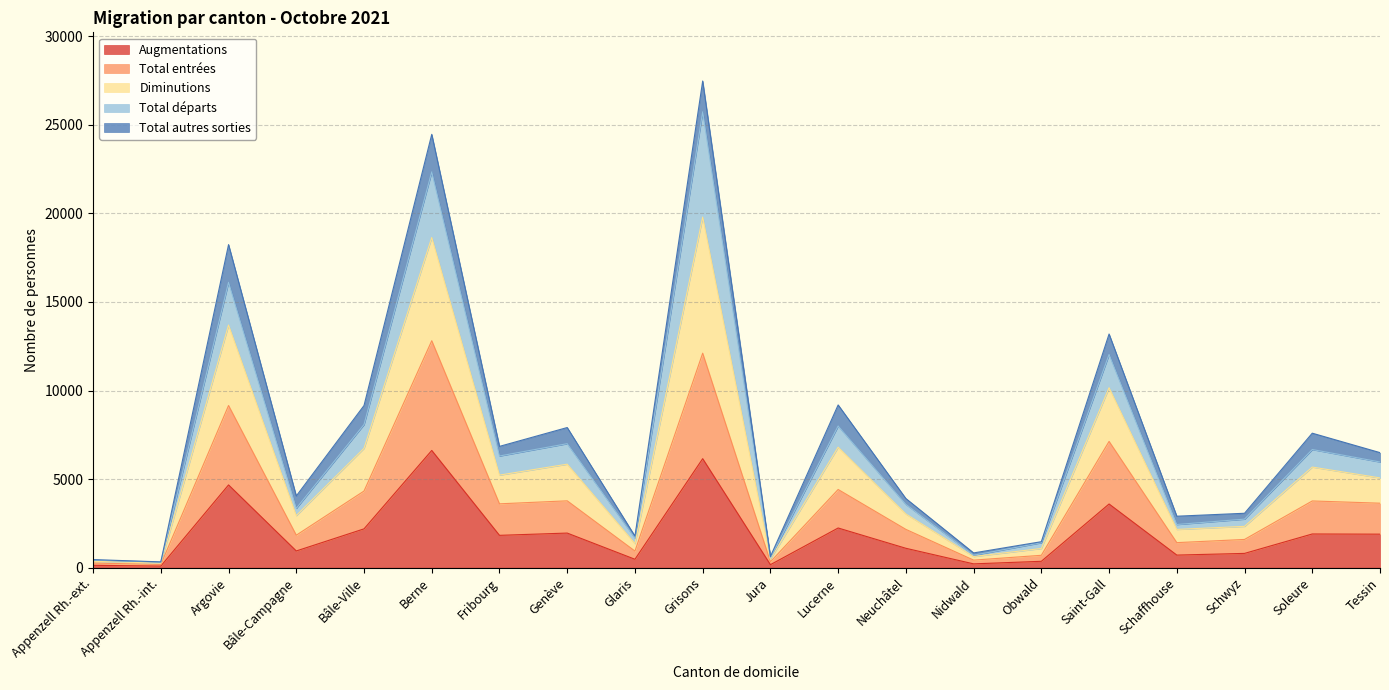

The Augmentations series shows 709 at Schaffhouse. True or false?

True